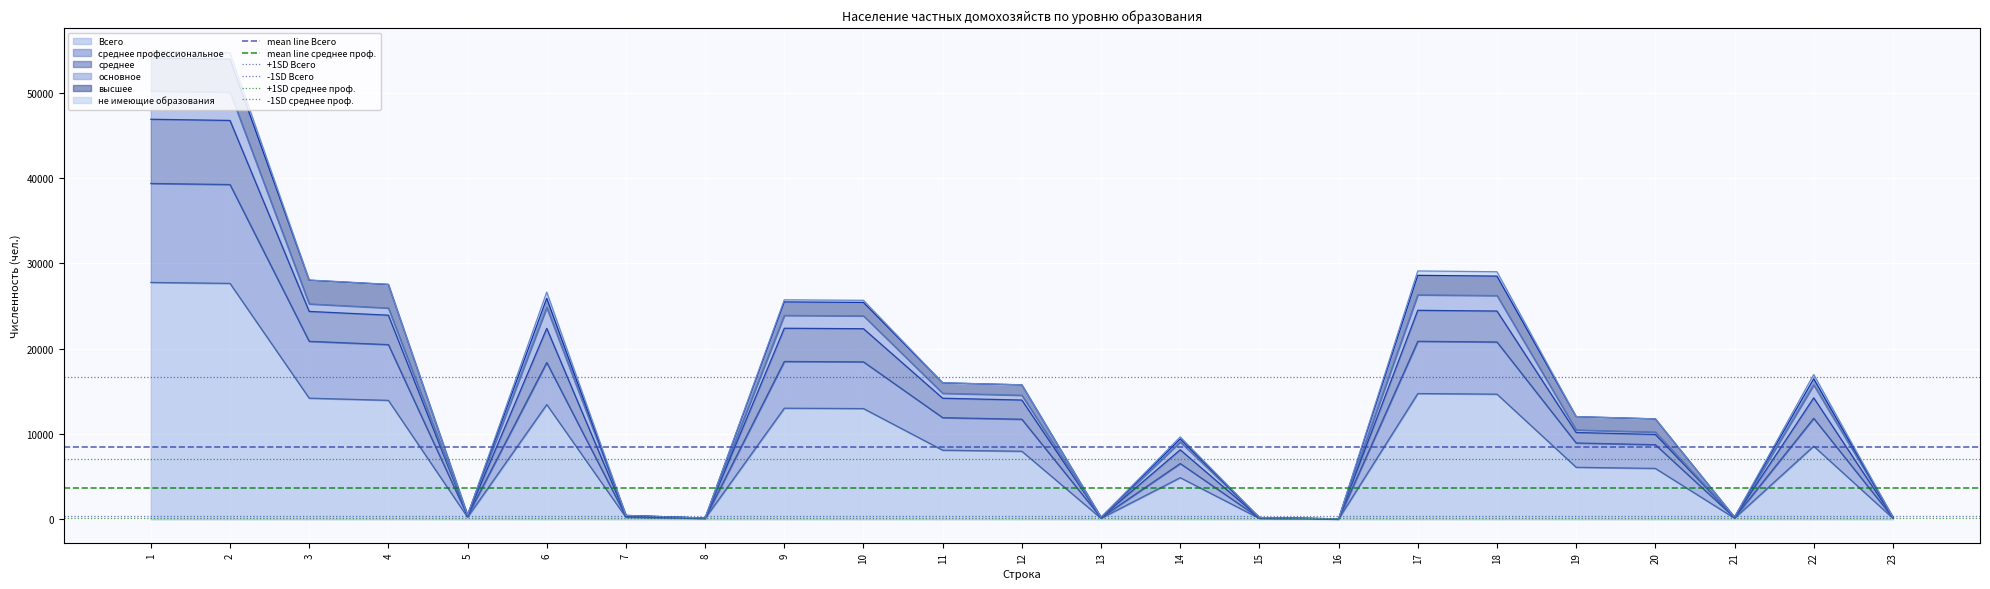

What is the highest value of the Всего series?

27758